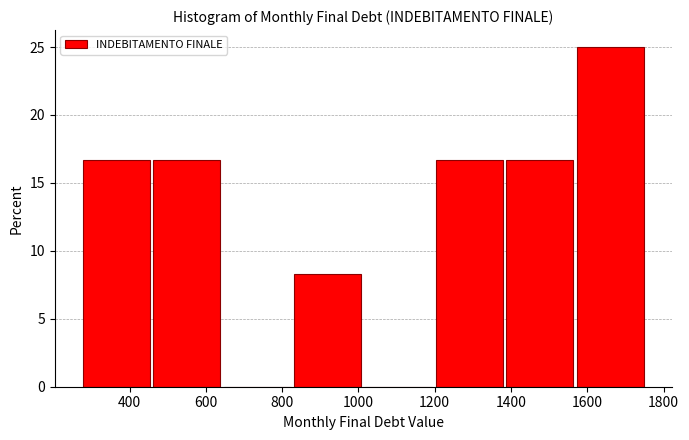

What is the height of the bar covering 1380 to 1580 on the x-axis? Neither the bar edges nor the heights are printed on the chart, so give them approximately, as read against the axes.

16.5